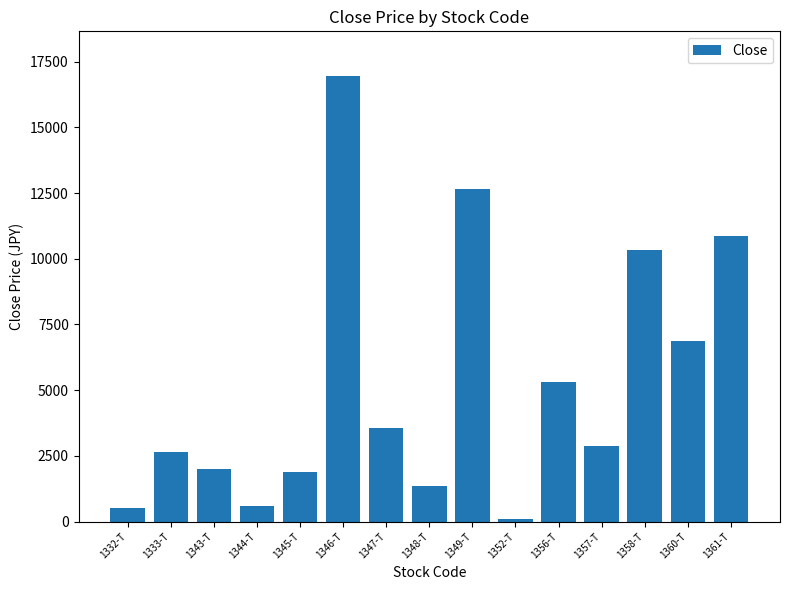

What is the label of the 9th bar from the right?

1347-T